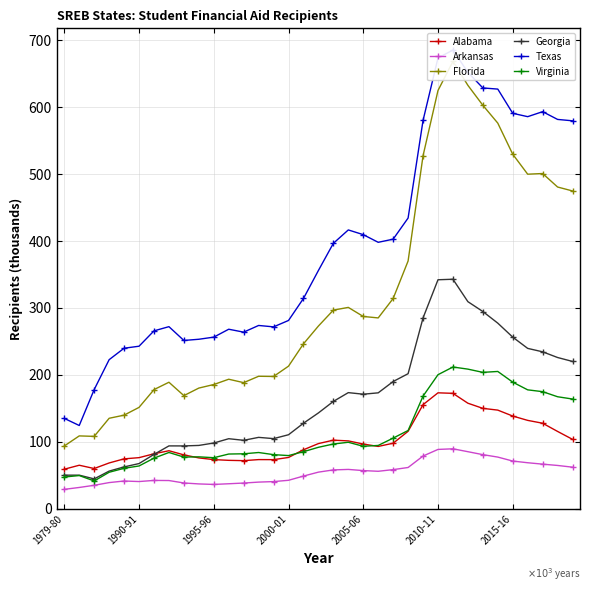

What position from the right is 22?

13